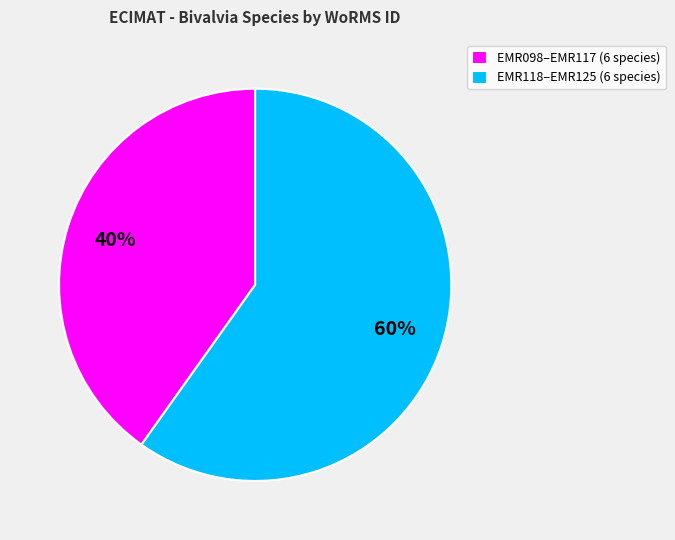

Is the sum of EMR118–EMR125 (6 species) and EMR098–EMR117 (6 species) greater than half?

Yes